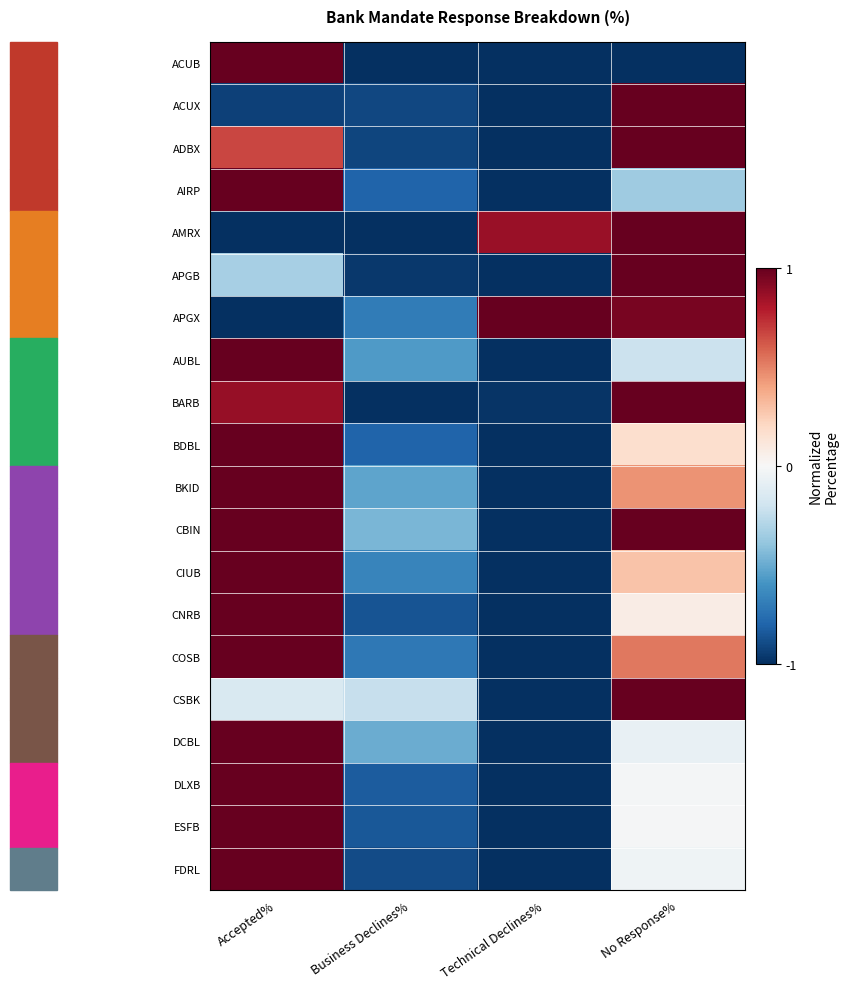

Rank the series at Technical Declines% from lowest to highest value.

ACUB, ACUX, ADBX, AIRP, APGB, AUBL, BDBL, BKID, CBIN, CIUB, CNRB, COSB, CSBK, DCBL, DLXB, ESFB, FDRL, BARB, AMRX, APGX